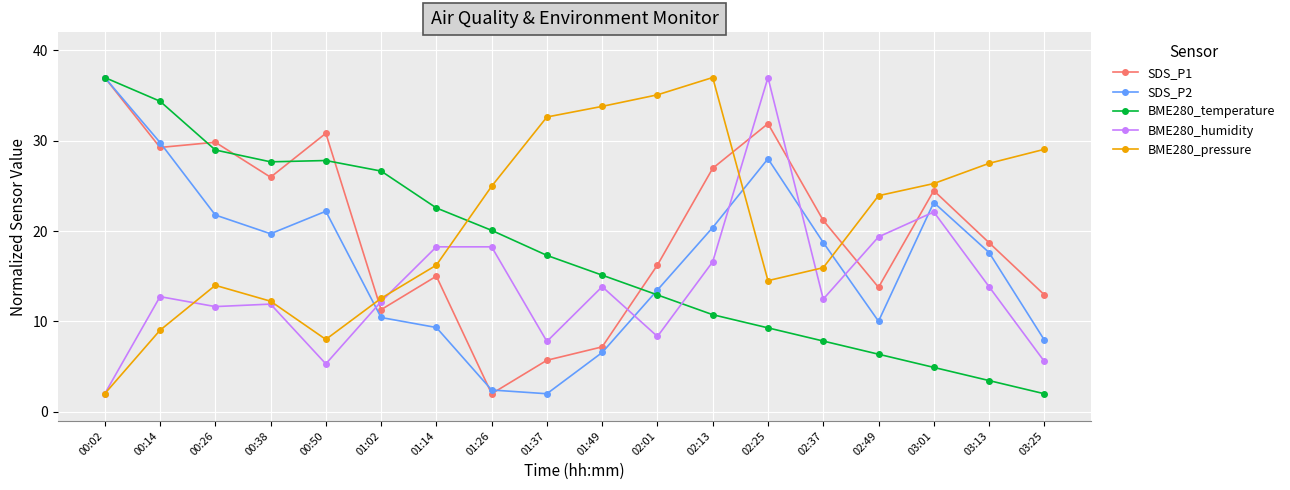

What is the difference between the highest and lowest values at 03:25?

27.1